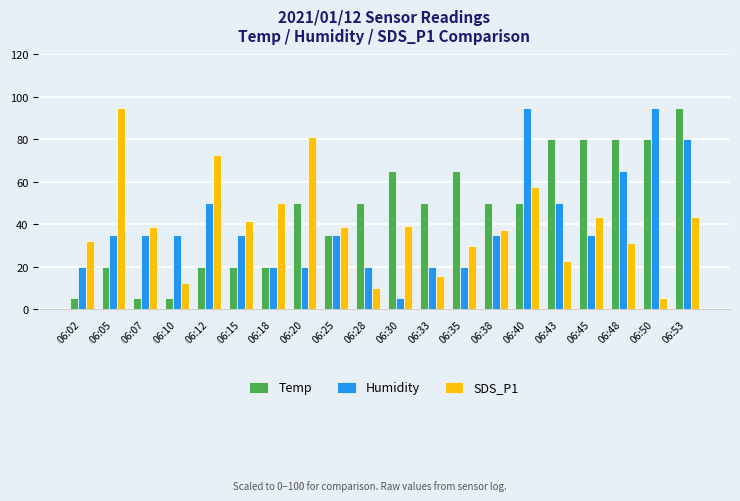

What is the greatest value displayed?

95.0